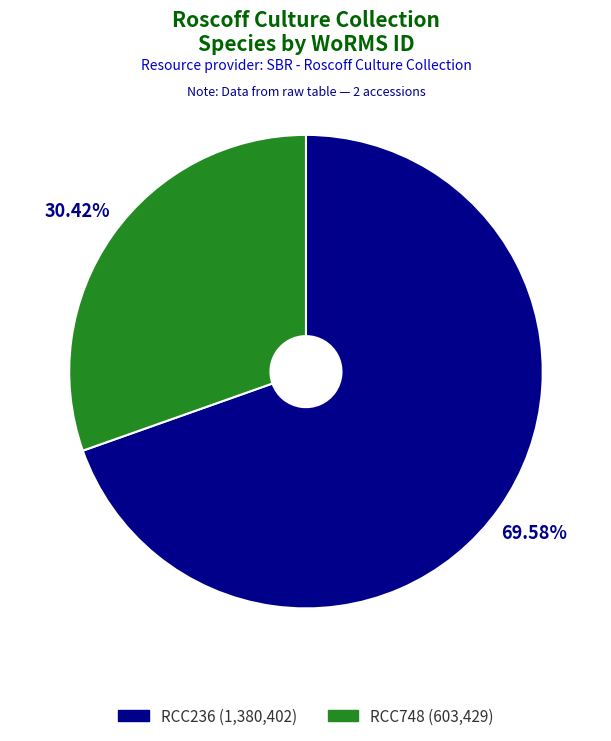

Rank the categories by value from highest to lowest.

RCC236 (1,380,402), RCC748 (603,429)